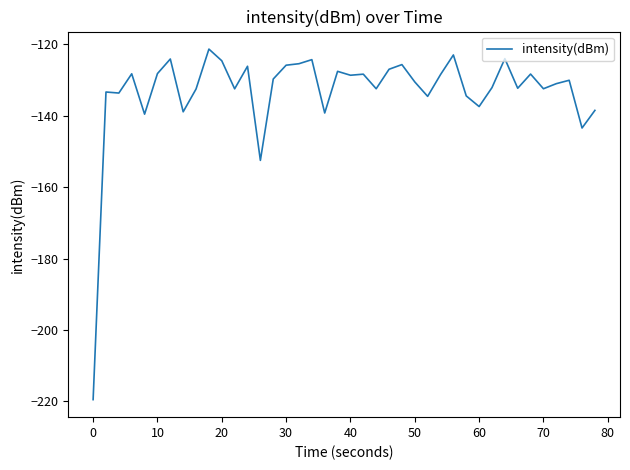

What is the difference between the maximum and minimum values?

98.2